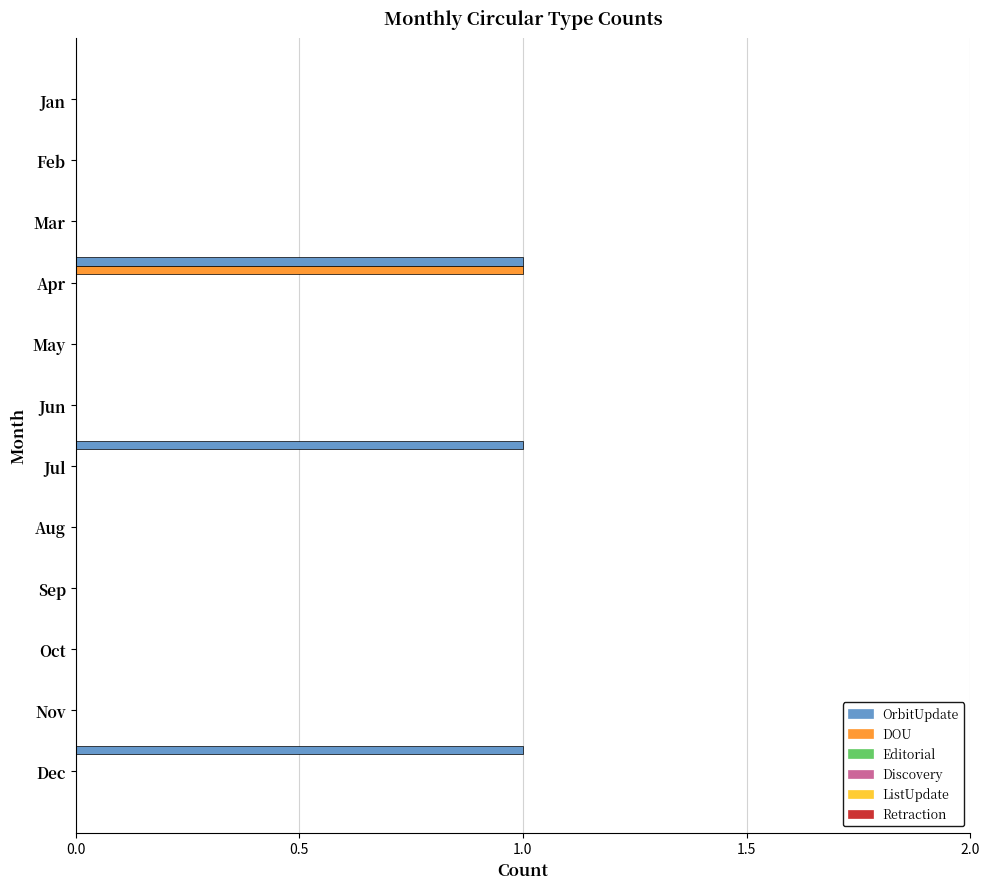

Which series has the largest total across all categories?

OrbitUpdate